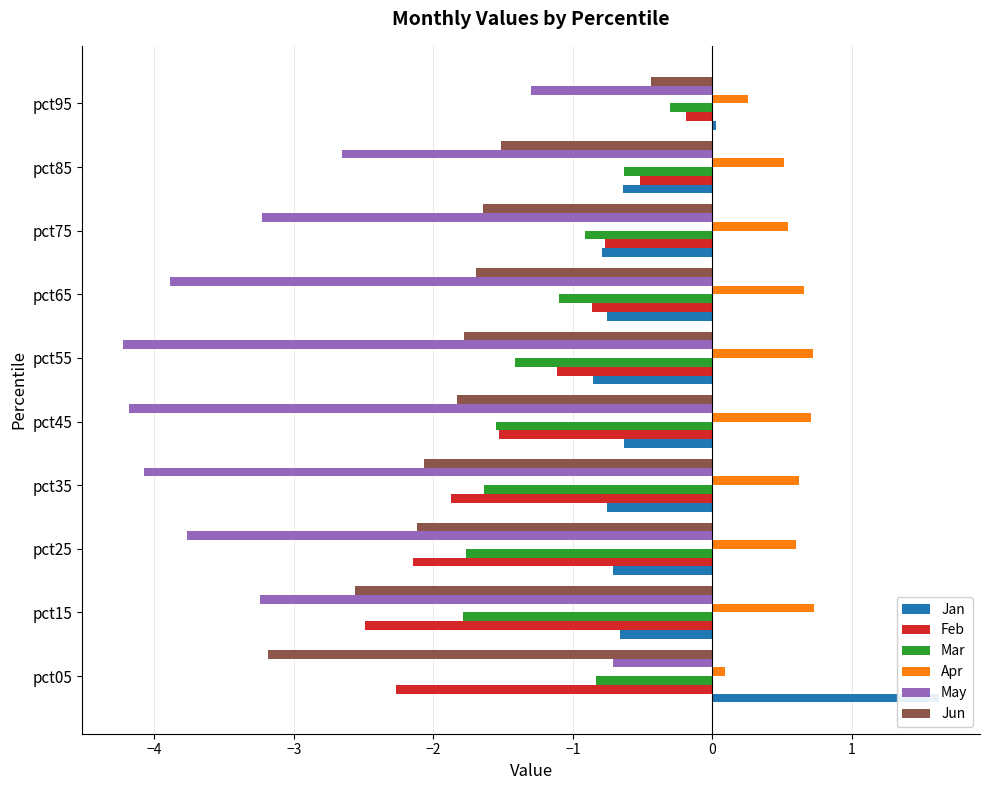

At how many categories does at least one series exceed 0?

10